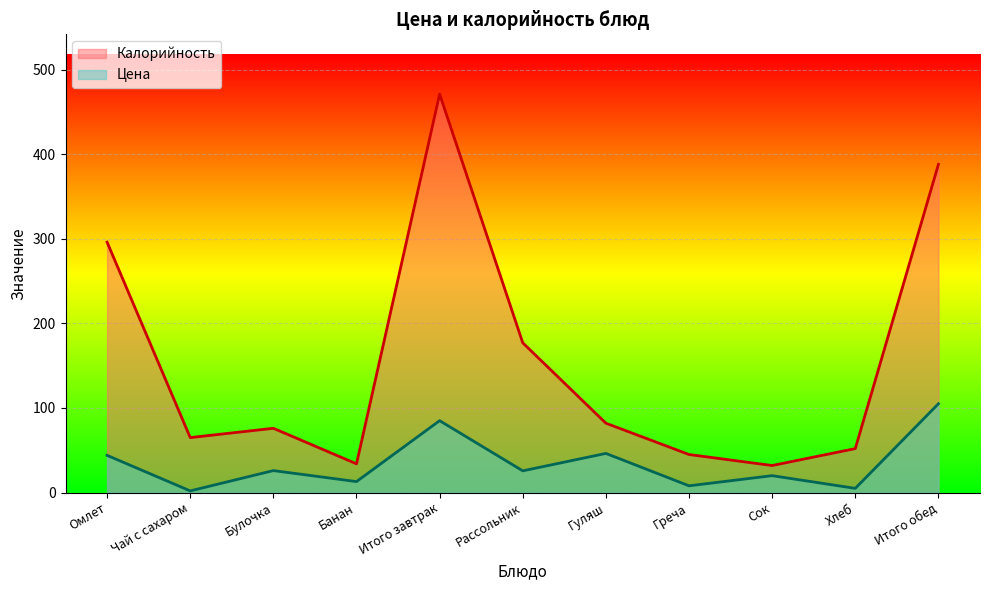

The value of Цена at Булочка is 26.0. True or false?

True